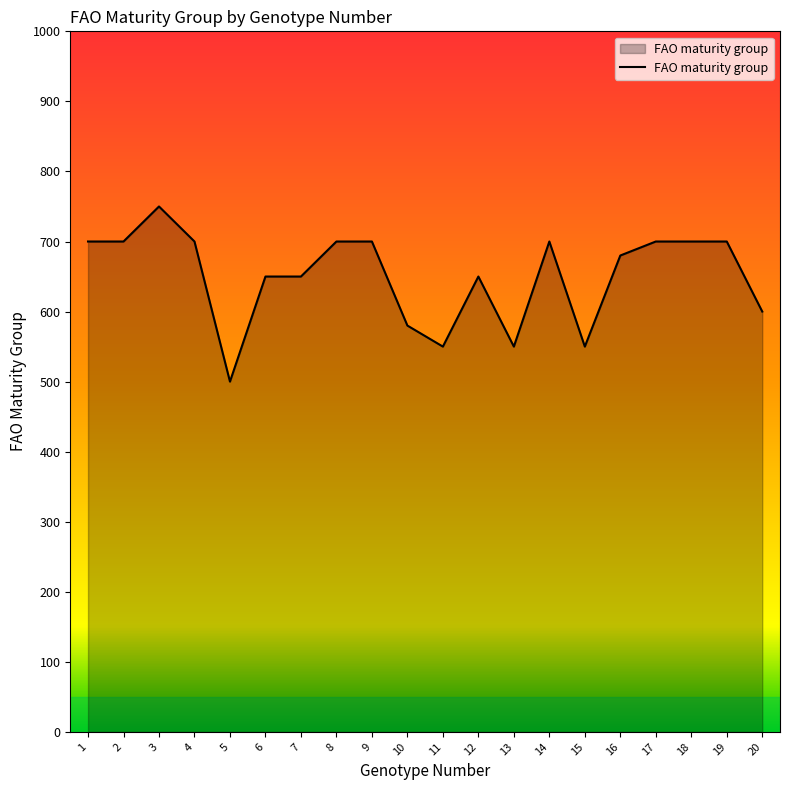

Read the value at 17, to the nearest 5.

700